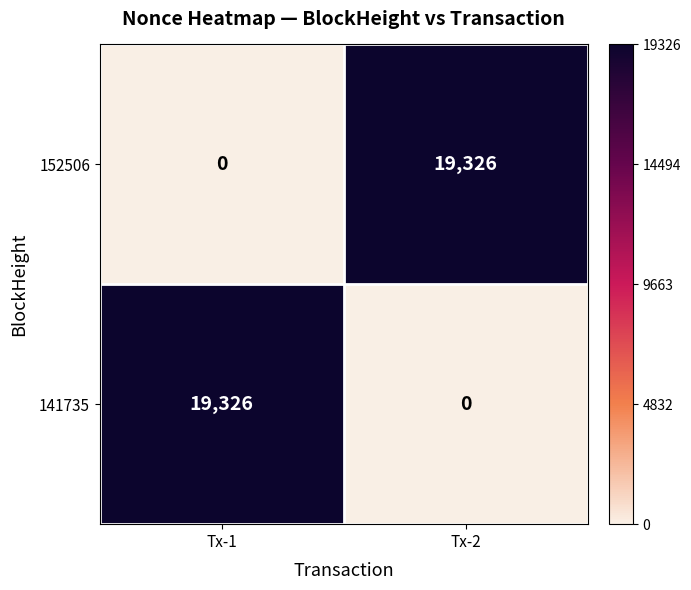

What value does the 152506 series have at Tx-2?

19326